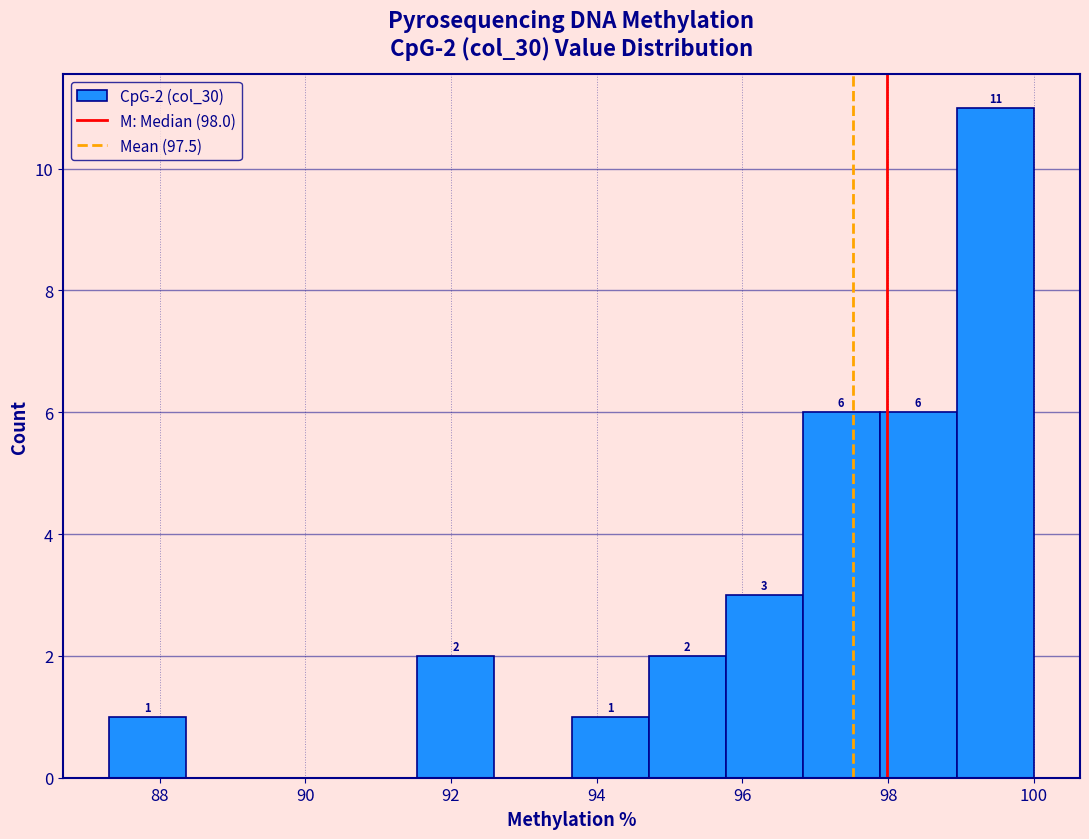

Which range on the x-axis has the tallest bar?

99.0 to 100.0